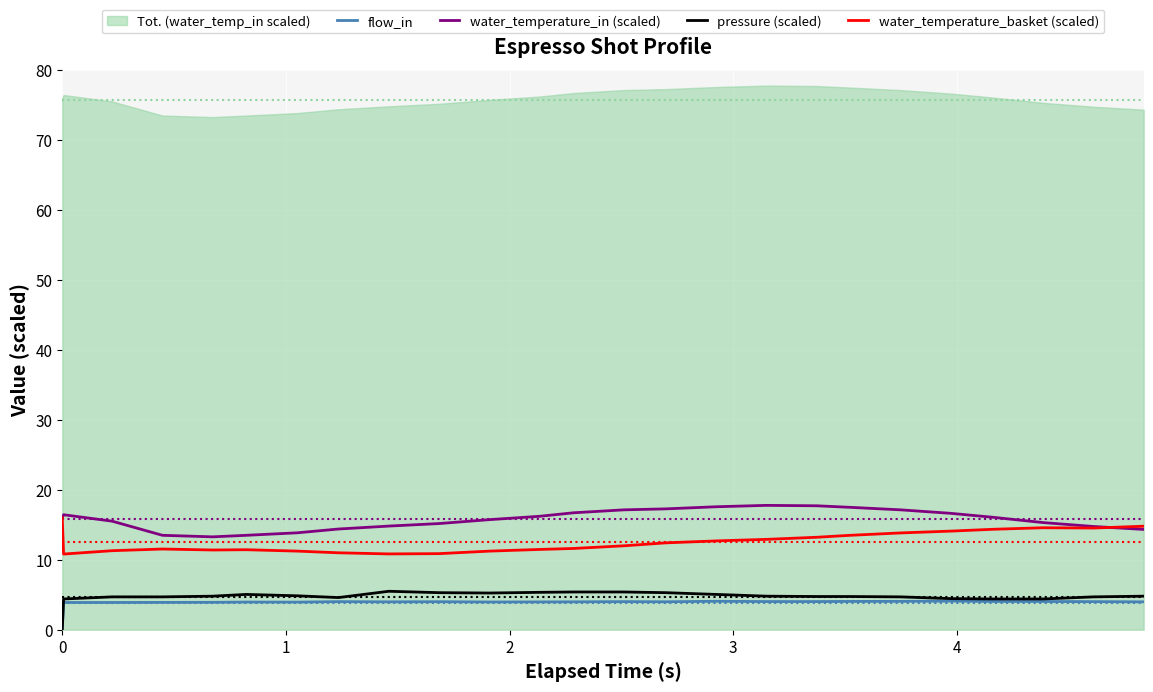

True or false: water_temperature_in (scaled) and pressure (scaled) intersect in this chart.

False